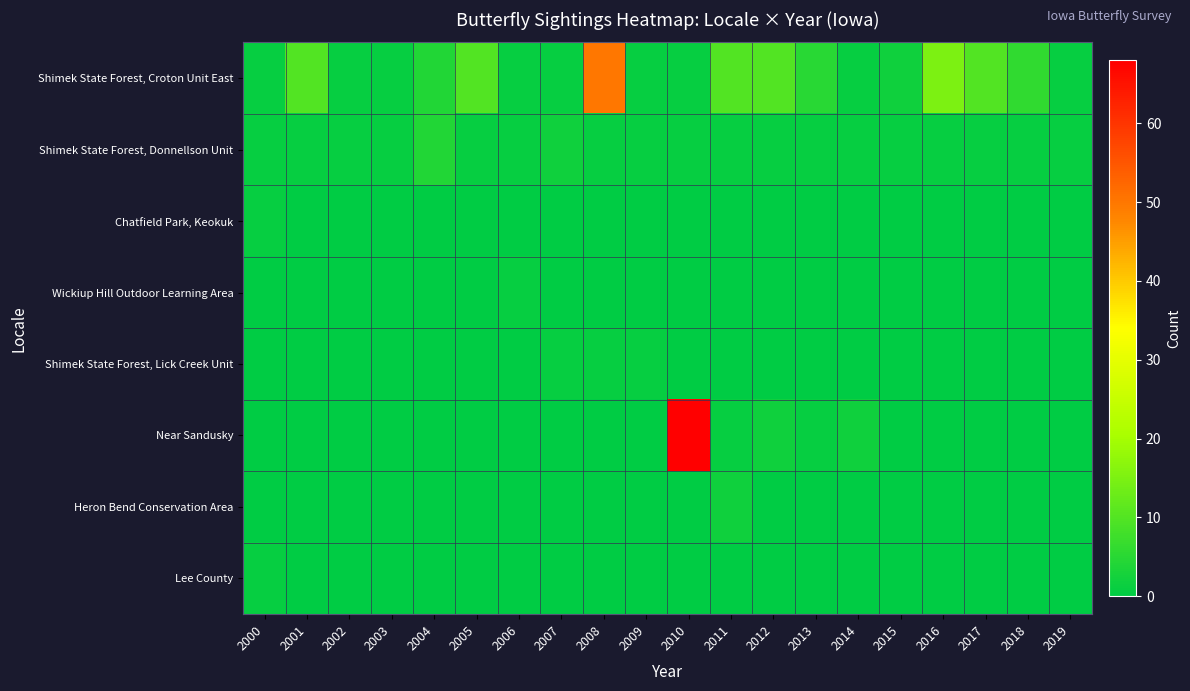

Reading left to right, extract all data points from this chart.

Shimek State Forest, Croton Unit East: 2000=1	2001=10	2002=1	2003=1	2004=4	2005=10	2006=1	2007=1	2008=50	2009=1	2010=1	2011=10	2012=10	2013=5	2014=1	2015=2	2016=15	2017=10	2018=6	2019=1
Shimek State Forest, Donnellson Unit: 2000=1	2001=1	2002=1	2003=1	2004=4	2005=1	2006=1	2007=2	2008=1	2009=1	2010=1	2011=1	2012=1	2013=1	2014=1	2015=1	2016=1	2017=1	2018=1	2019=1
Chatfield Park, Keokuk: 2000=1	2001=0	2002=0	2003=0	2004=0	2005=0	2006=0	2007=0	2008=0	2009=0	2010=0	2011=0	2012=0	2013=0	2014=0	2015=0	2016=0	2017=0	2018=0	2019=0
Wickiup Hill Outdoor Learning Area: 2000=0	2001=0	2002=0	2003=0	2004=0	2005=0	2006=1	2007=0	2008=0	2009=0	2010=0	2011=0	2012=0	2013=0	2014=0	2015=0	2016=0	2017=0	2018=0	2019=0
Shimek State Forest, Lick Creek Unit: 2000=0	2001=0	2002=0	2003=0	2004=0	2005=0	2006=0	2007=1	2008=1	2009=1	2010=0	2011=0	2012=0	2013=0	2014=0	2015=0	2016=0	2017=0	2018=0	2019=0
Near Sandusky: 2000=0	2001=0	2002=0	2003=0	2004=0	2005=0	2006=0	2007=0	2008=0	2009=0	2010=68	2011=1	2012=2	2013=1	2014=2	2015=0	2016=0	2017=0	2018=0	2019=0
Heron Bend Conservation Area: 2000=0	2001=0	2002=0	2003=0	2004=0	2005=0	2006=0	2007=0	2008=0	2009=0	2010=0	2011=2	2012=0	2013=0	2014=0	2015=0	2016=0	2017=0	2018=0	2019=0
Lee County: 2000=1	2001=0	2002=0	2003=0	2004=0	2005=0	2006=0	2007=0	2008=0	2009=0	2010=0	2011=0	2012=0	2013=0	2014=0	2015=0	2016=0	2017=0	2018=0	2019=0